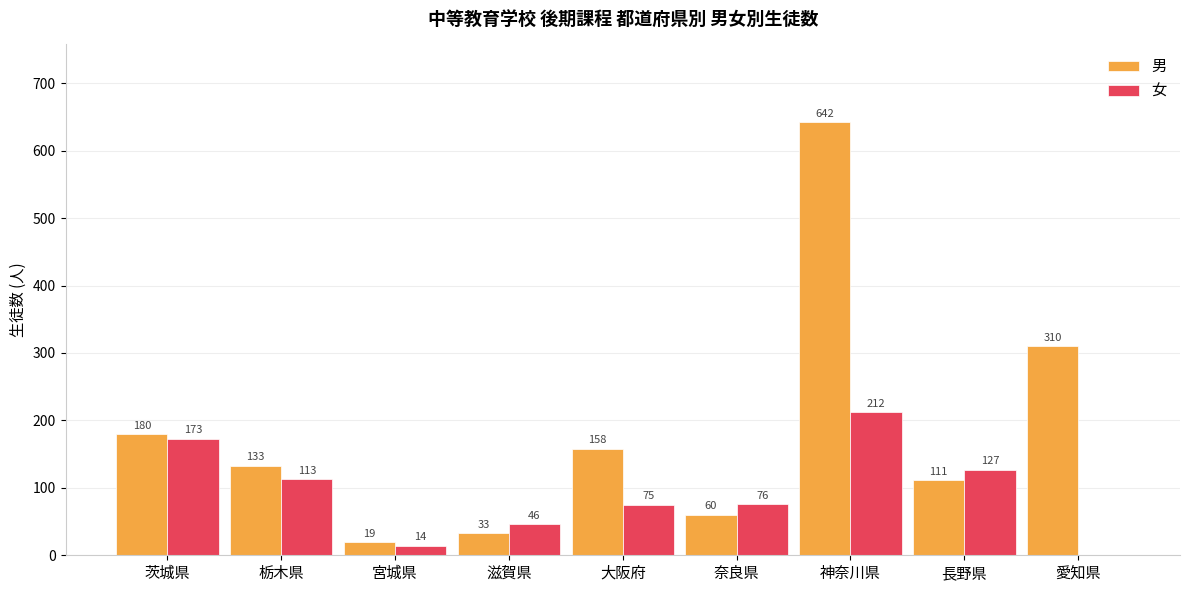

What are all the series names shown in the legend?

男, 女